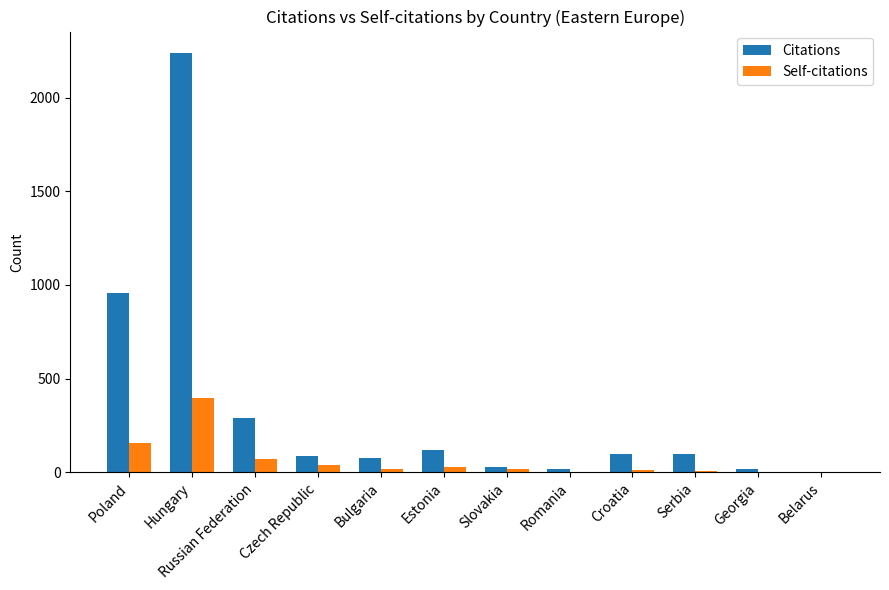

How many distinct data groups are displayed?

2